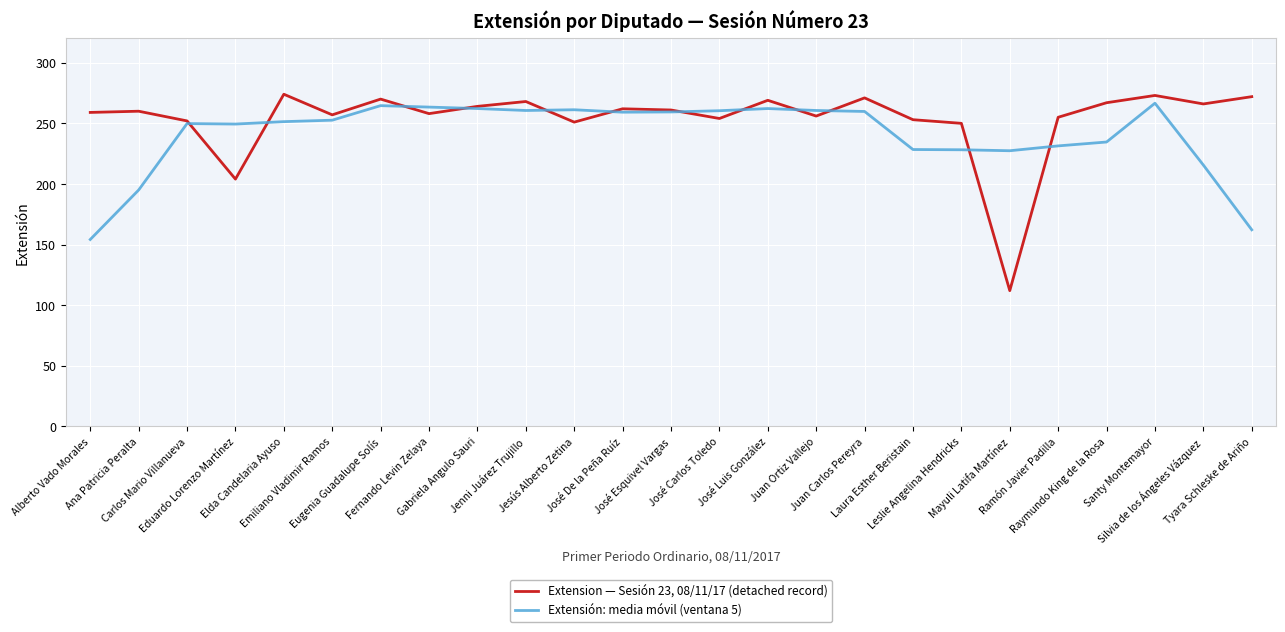

Does the chart have visible grid lines?

Yes